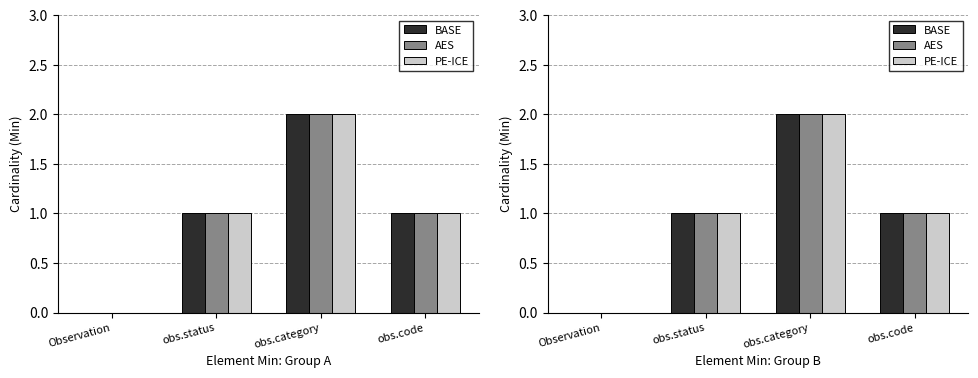

Rank the series by their maximum value, from lowest to highest.

BASE, AES, PE-ICE